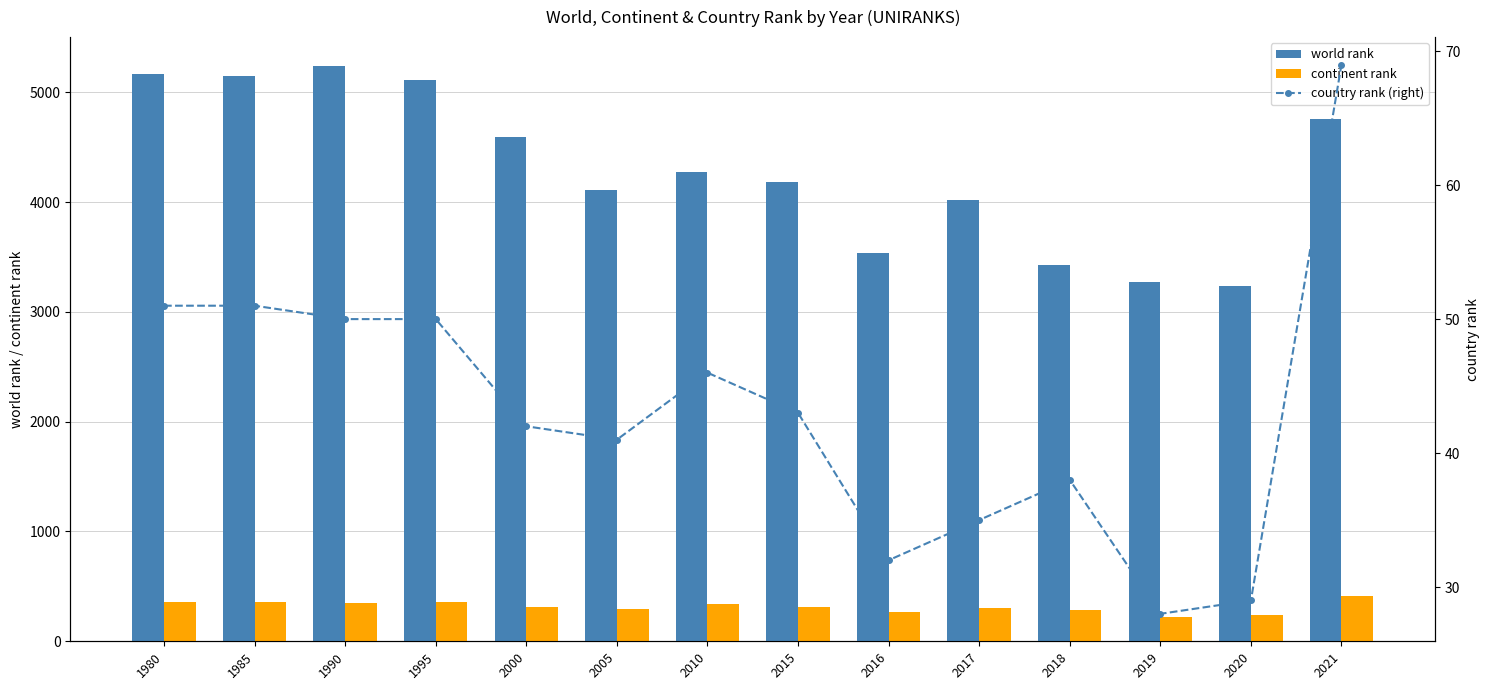

The world rank series shows 5257 at 2019. True or false?

False